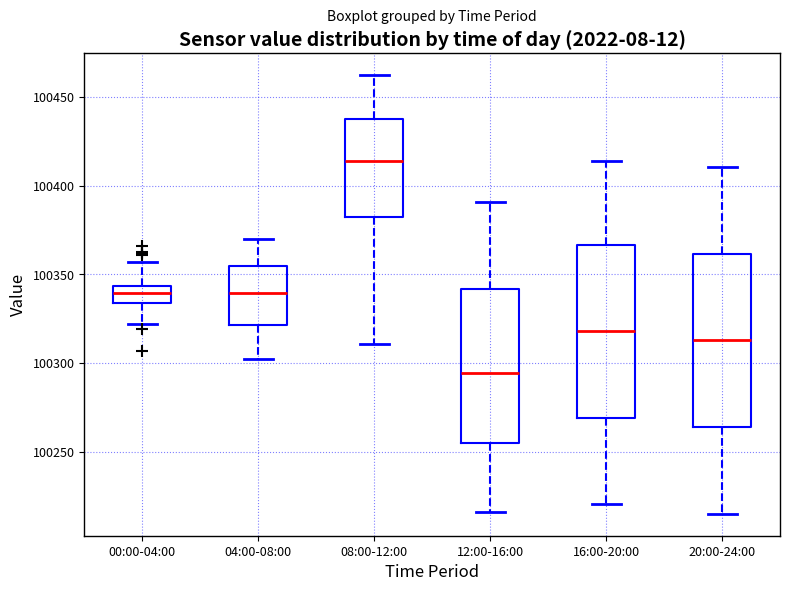

Where does the lower whisker of the box for 08:00-12:00 end on the y-axis? The values are not printed on the chart, so give them approximately, as read against the axis.

100310